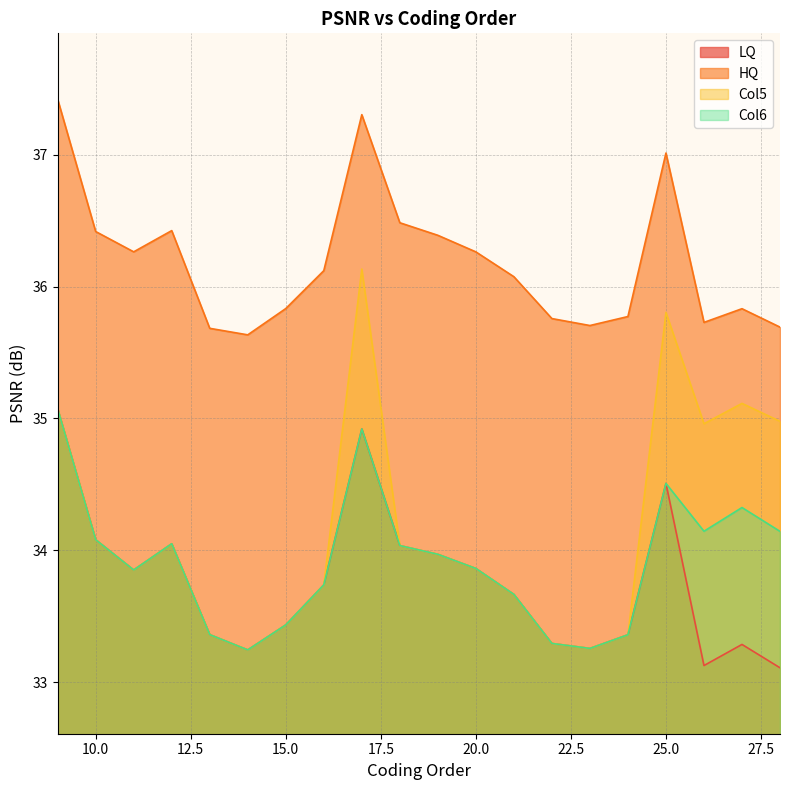

How many data points does each series have?

20